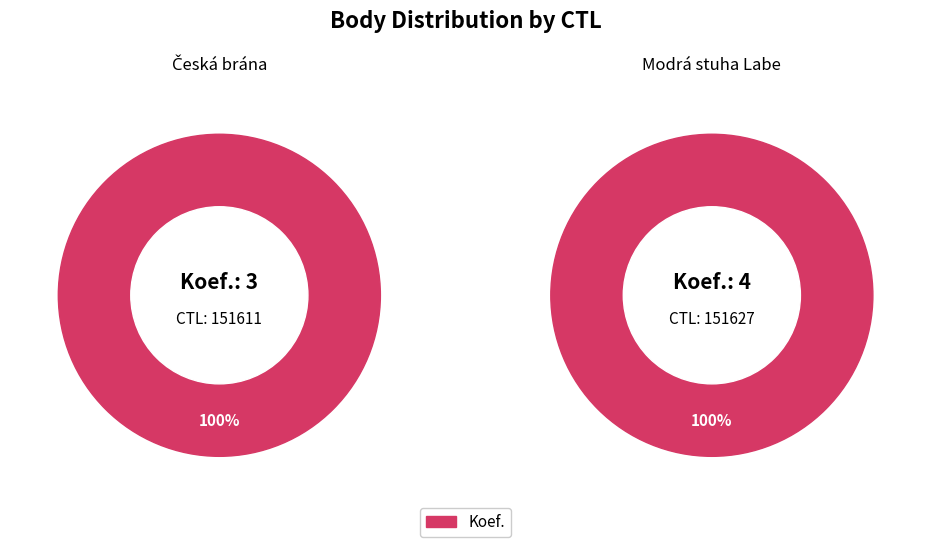

How many segments does this pie chart have?

2